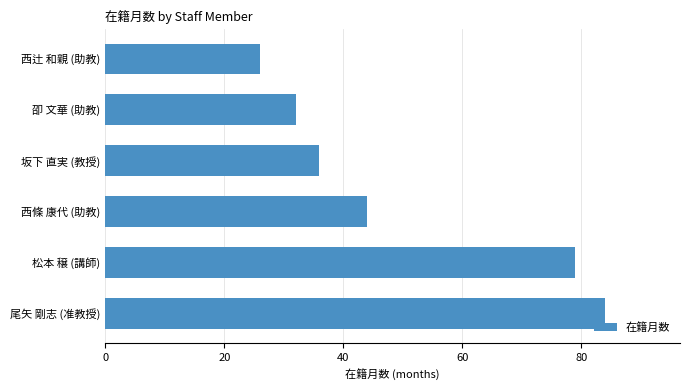

Rank the categories by value from highest to lowest.

尾矢 剛志 (准教授), 松本 穣 (講師), 西條 康代 (助教), 坂下 直実 (教授), 卲 文華 (助教), 西辻 和親 (助教)